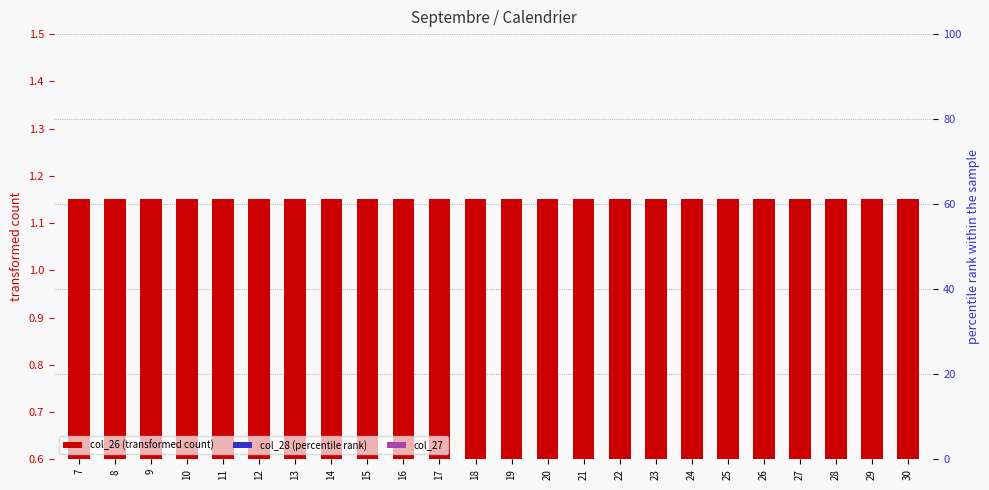

Reading right to left, transcribe all the data shown in this chart.

col_26 (transformed count): 1.1	1.1	1.1	1.1	1.1	1.1	1.1	1.1	1.1	1.1	1.1	1.1	1.1	1.1	1.1	1.1	1.1	1.1	1.1	1.1	1.1	1.1	1.1	1.1
col_27: 0.0	0.0	0.0	0.0	0.0	0.0	0.0	0.0	0.0	0.0	0.0	0.0	0.0	0.0	0.0	0.0	0.0	0.0	0.0	0.0	0.0	0.0	0.0	0.0
col_28 (percentile rank): 0.0	0.0	0.0	0.0	0.0	0.0	0.0	0.0	0.0	0.0	0.0	0.0	0.0	0.0	0.0	0.0	0.0	0.0	0.0	0.0	0.0	0.0	0.0	0.0